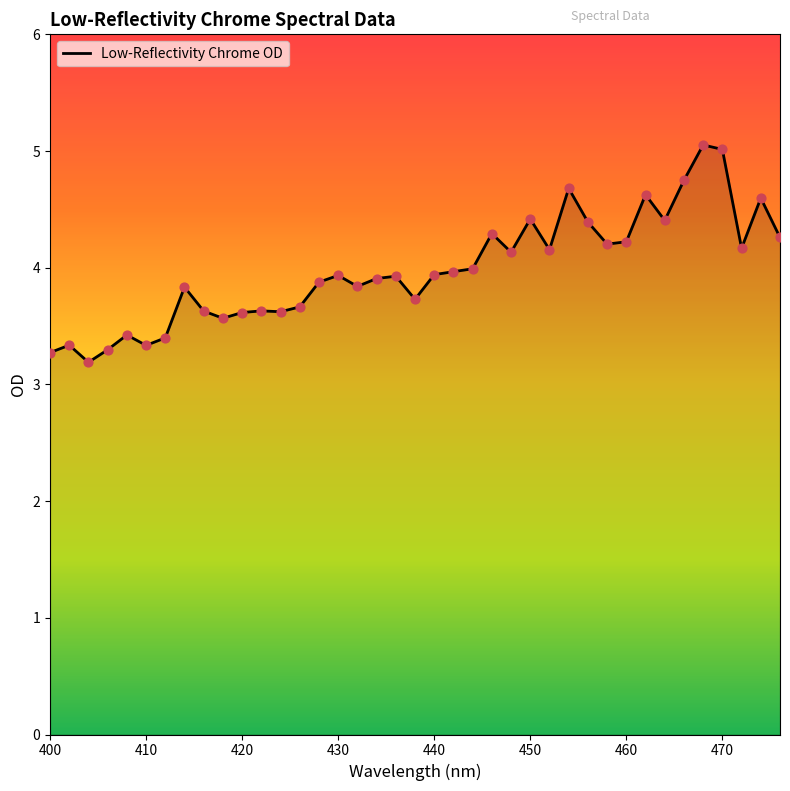

What is the difference between the maximum and minimum values?

1.9